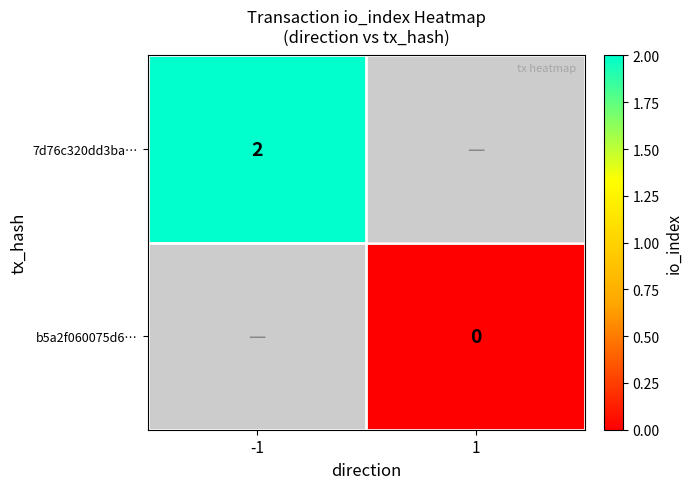

The 7d76c320dd3ba… series shows 1 at -1. True or false?

False